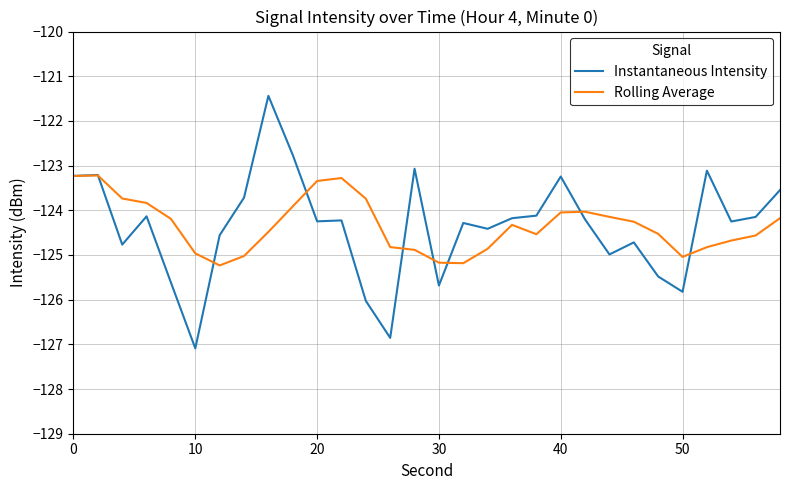

What is the greatest value displayed?

-121.4